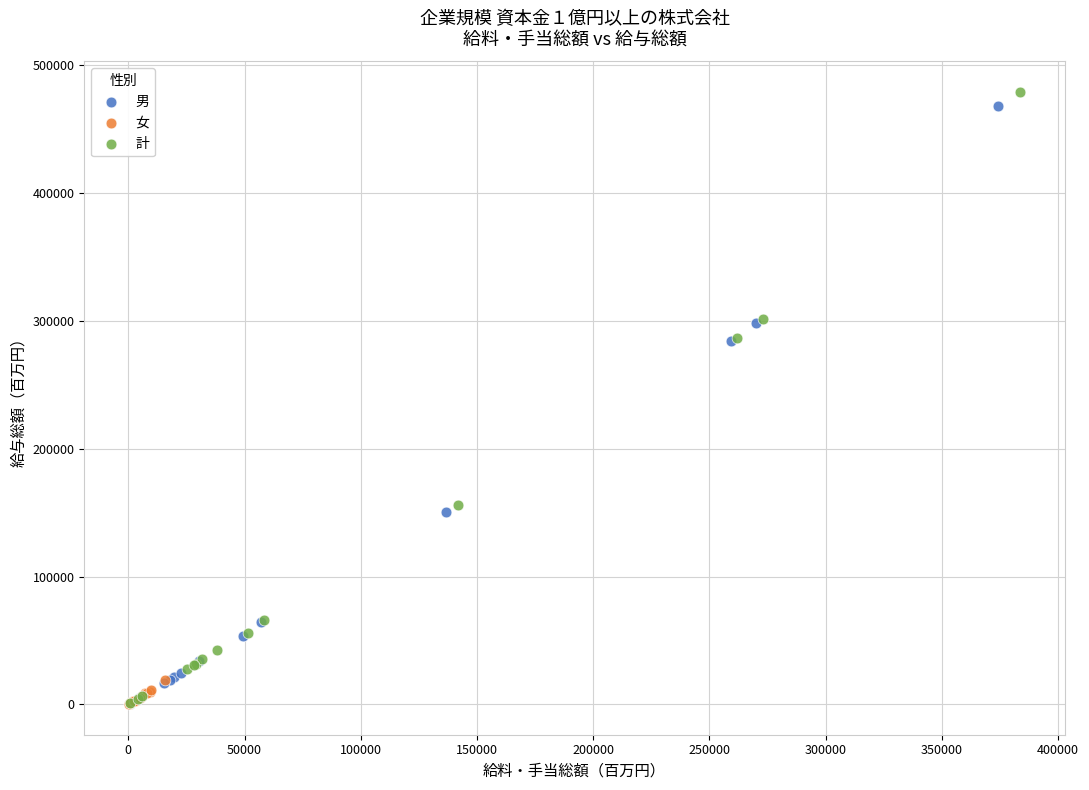

Which series contains the highest Y value?

計